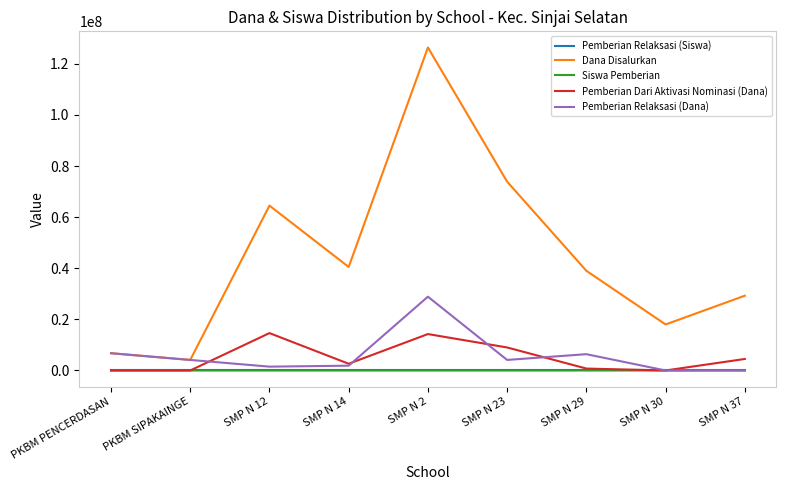

Between PKBM PENCERDASAN and SMP N 14, which series saw the biggest shift?

Dana Disalurkan